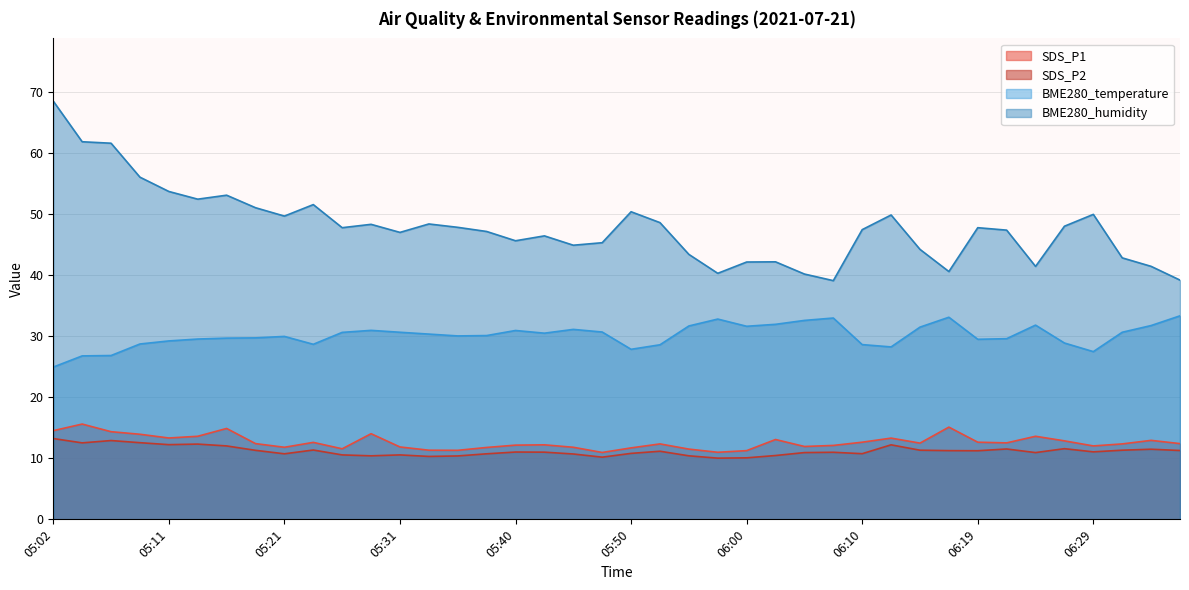

Reading right to left, what are all the values shown in this chart?

SDS_P1: 12.4	12.9	12.3	12.0	12.8	13.6	12.5	12.6	15.1	12.5	13.3	12.6	12.1	11.9	13.1	11.2	11.0	11.5	12.3	11.7	10.9	11.8	12.2	12.2	11.8	11.3	11.3	11.8	14.0	11.6	12.6	11.8	12.4	14.9	13.6	13.3	13.9	14.3	15.6	14.5
SDS_P2: 11.3	11.5	11.3	11.1	11.6	10.9	11.5	11.2	11.2	11.3	12.2	10.8	11.0	10.9	10.4	10.1	10.0	10.4	11.2	10.8	10.2	10.7	11.0	11.0	10.7	10.4	10.3	10.6	10.4	10.6	11.3	10.7	11.3	12.0	12.3	12.2	12.6	12.9	12.5	13.2
BME280_temperature: 33.3	31.7	30.6	27.5	28.9	31.8	29.6	29.5	33.1	31.5	28.2	28.6	33.0	32.6	31.9	31.6	32.8	31.7	28.6	27.8	30.7	31.1	30.5	30.9	30.1	30.0	30.3	30.6	30.9	30.6	28.7	29.9	29.7	29.7	29.5	29.2	28.7	26.8	26.8	24.9
BME280_humidity: 39.2	41.4	42.8	49.9	48.0	41.4	47.4	47.8	40.6	44.2	49.8	47.4	39.1	40.2	42.2	42.1	40.3	43.4	48.6	50.4	45.3	44.9	46.4	45.6	47.1	47.8	48.4	47.0	48.3	47.8	51.5	49.6	51.0	53.1	52.4	53.7	56.0	61.6	61.8	68.5